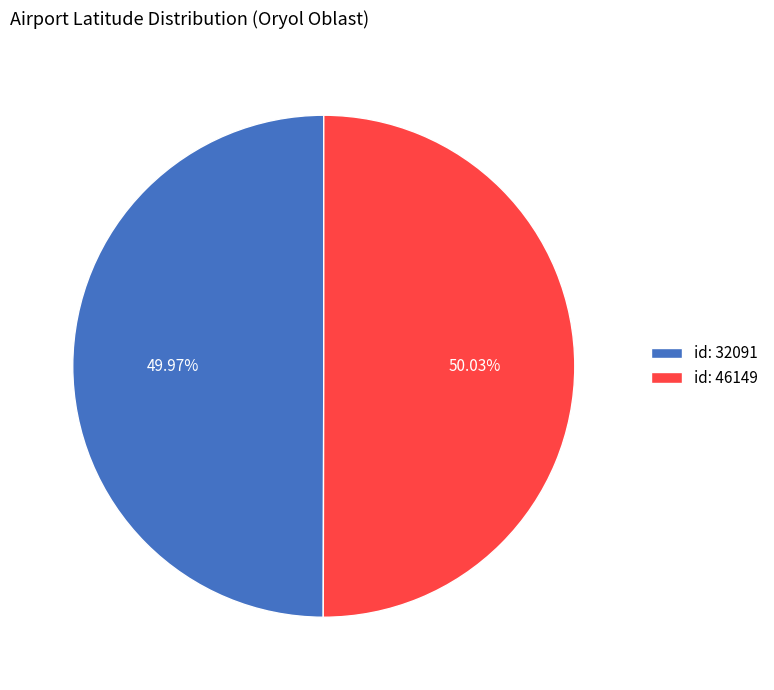

What is the ratio of the value at id: 46149 to the value at id: 32091?

1.0